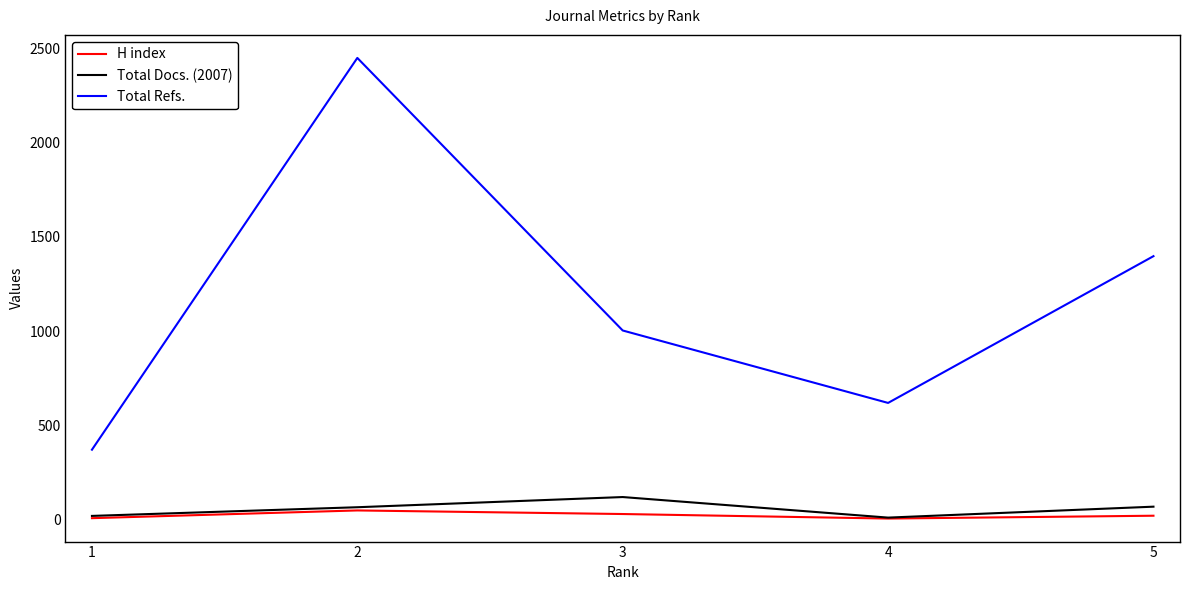

How many lines are shown in the chart?

3